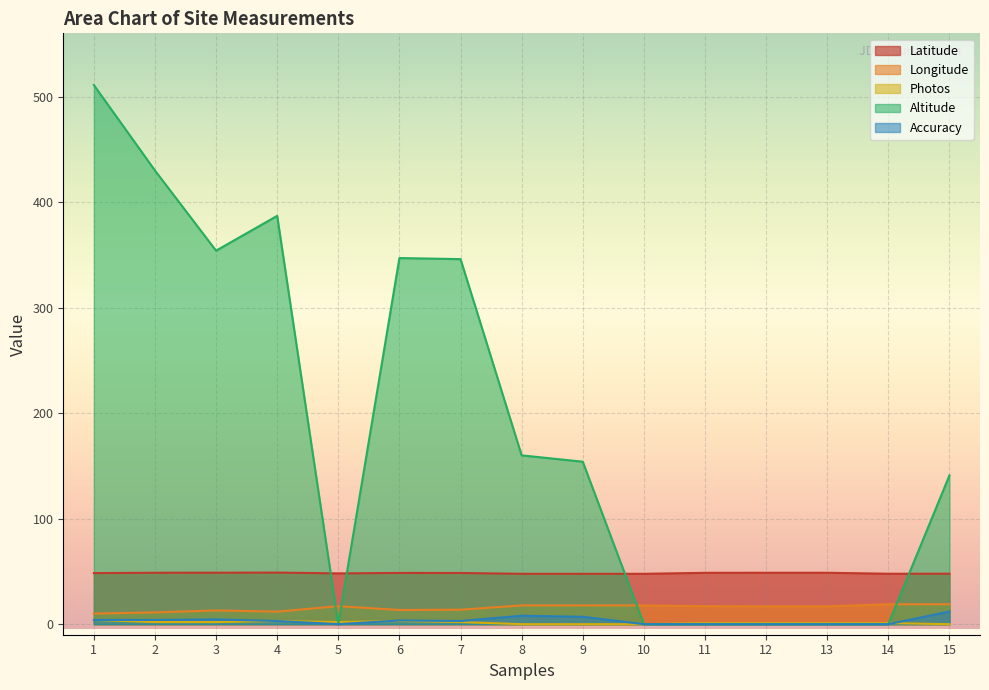

How many lines are shown in the chart?

5